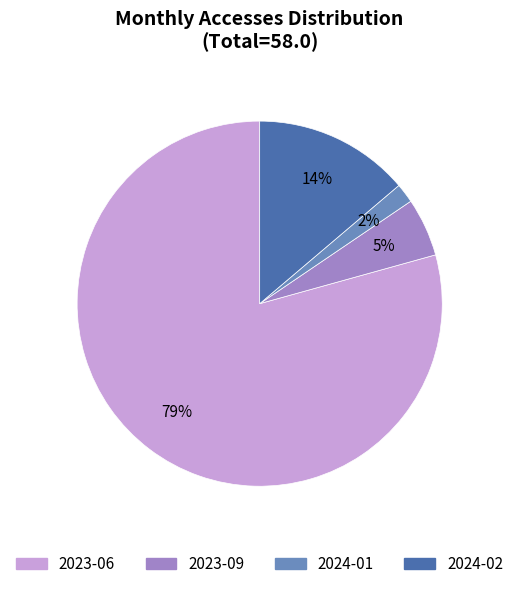

Which slice represents more than half of the pie?

2023-06